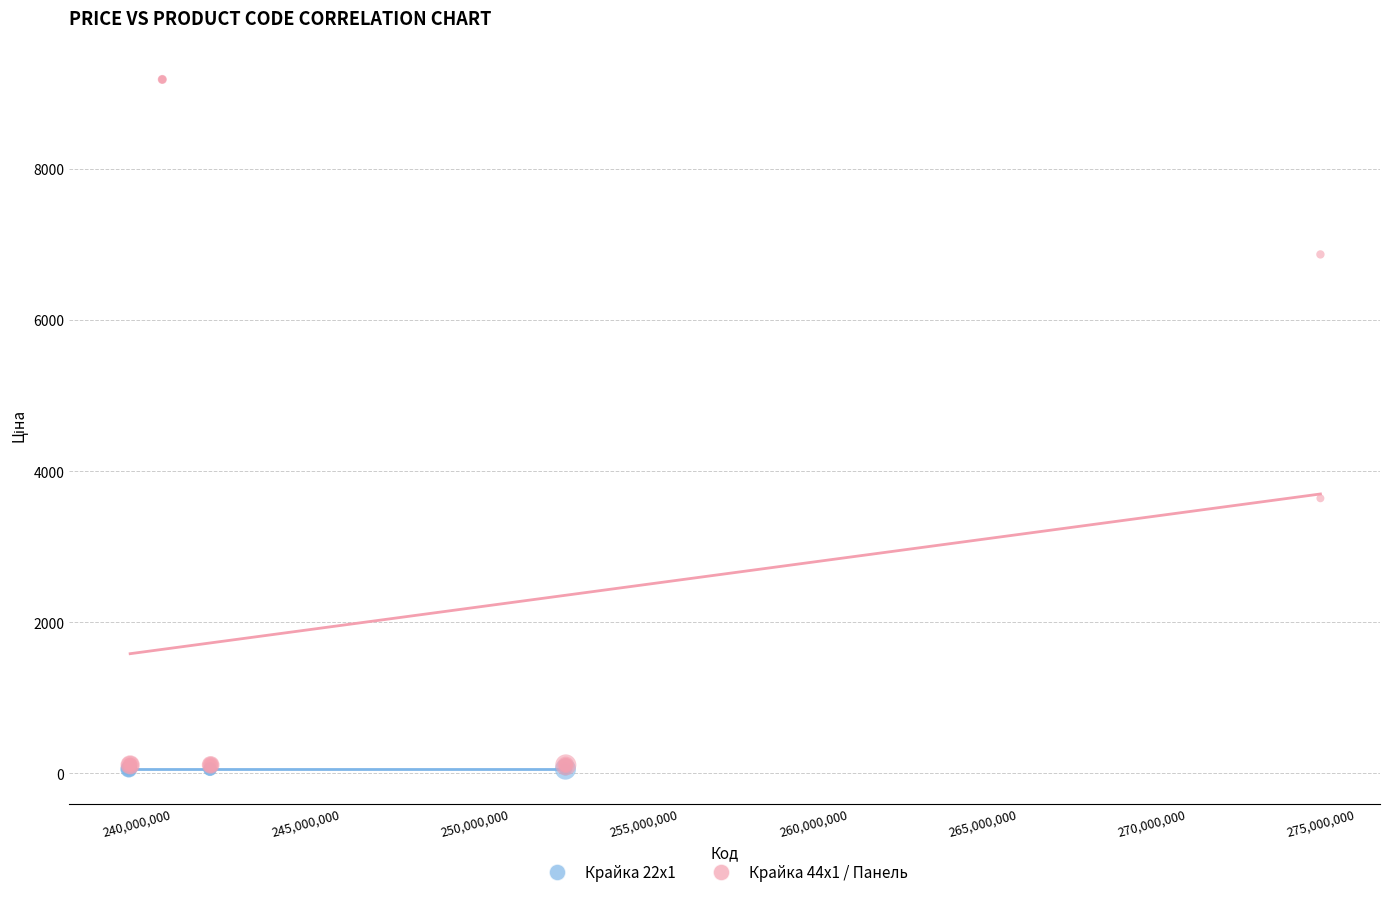

Which series reaches the maximum Y coordinate?

Крайка 44x1 / Панель